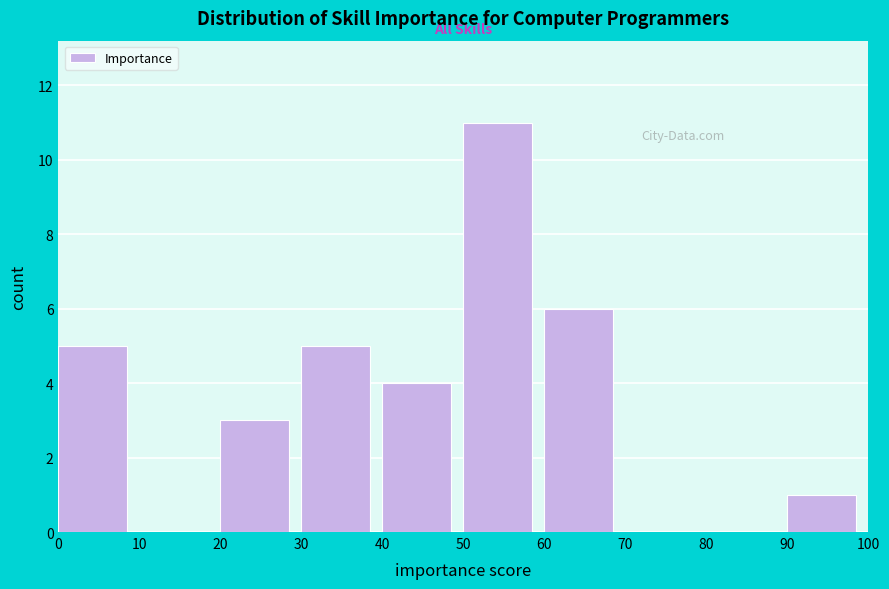

Reading left to right, transcribe this chart: for each bar, give the range it covers on the x-axis and its height. The values are not printed on the chart, so give them approximately, as read against the axis.

0 to 10: 5
10 to 20: 0
20 to 30: 3
30 to 40: 5
40 to 50: 4
50 to 60: 11
60 to 70: 6
70 to 80: 0
80 to 90: 0
90 to 100: 1